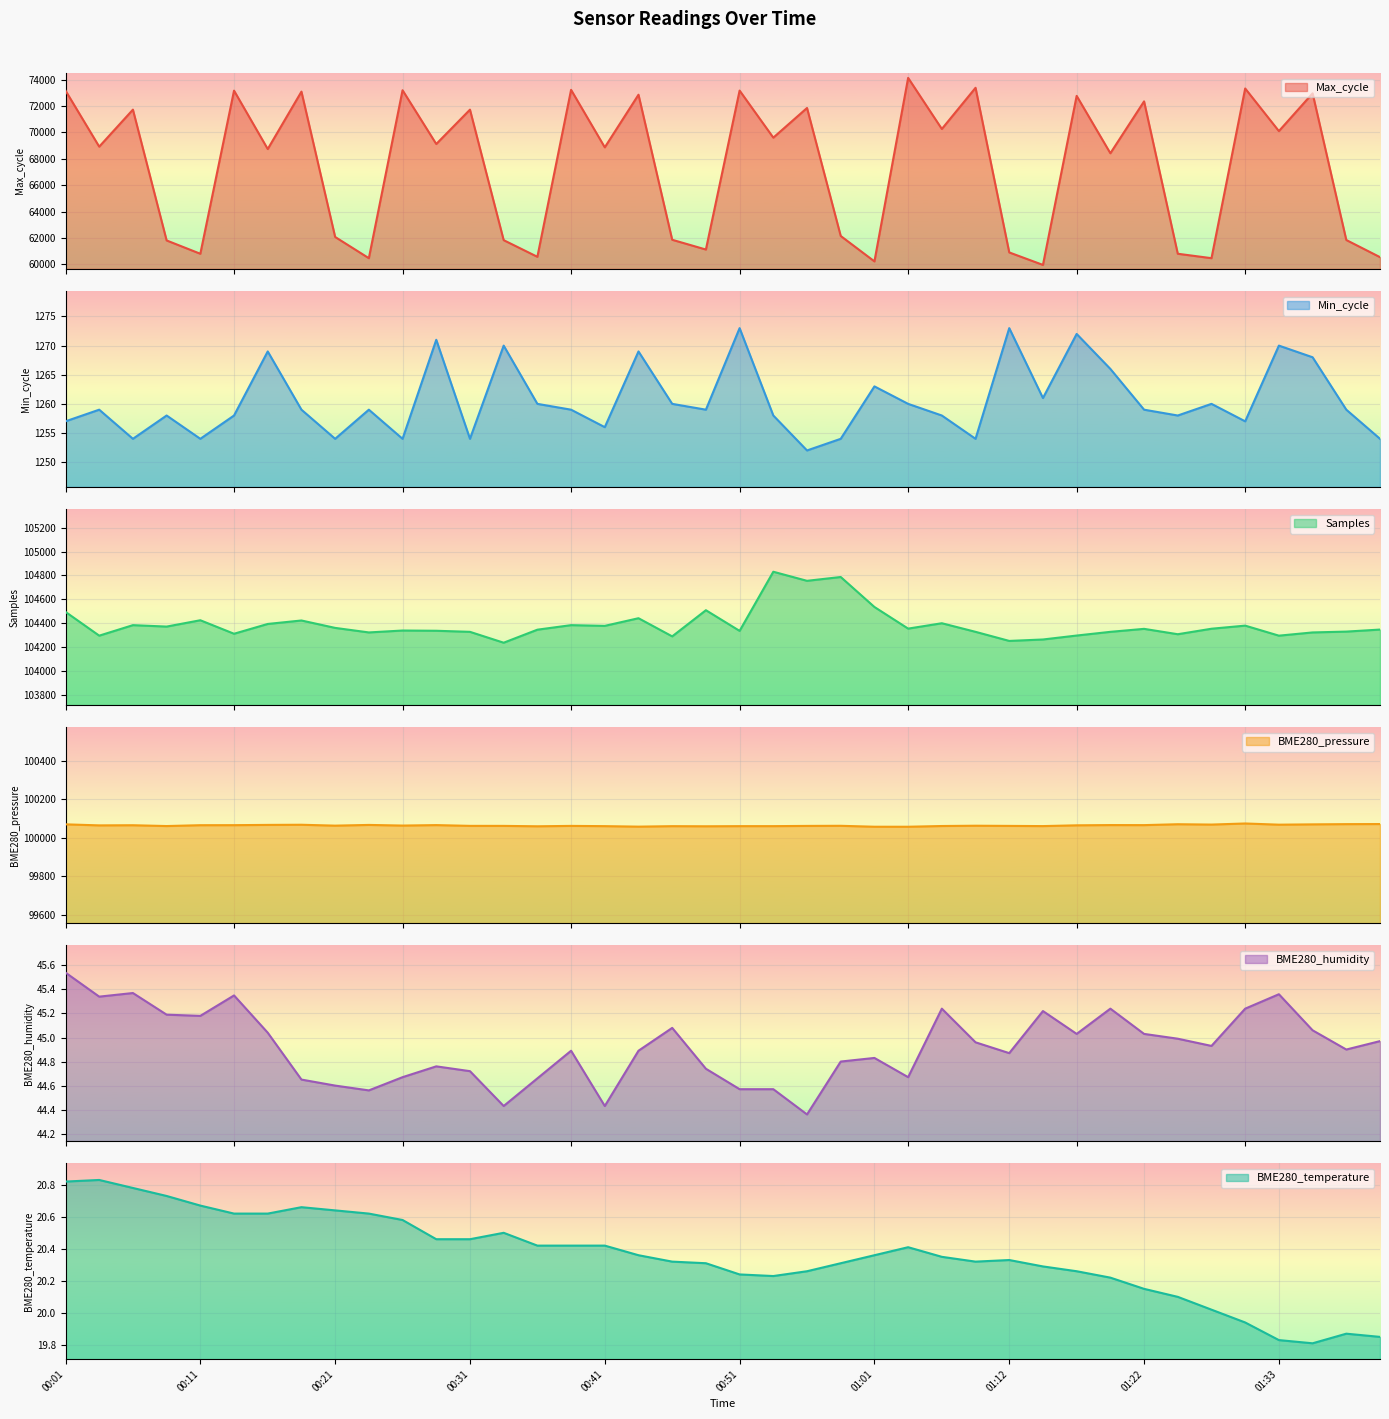

True or false: Samples and Min_cycle intersect in this chart.

False